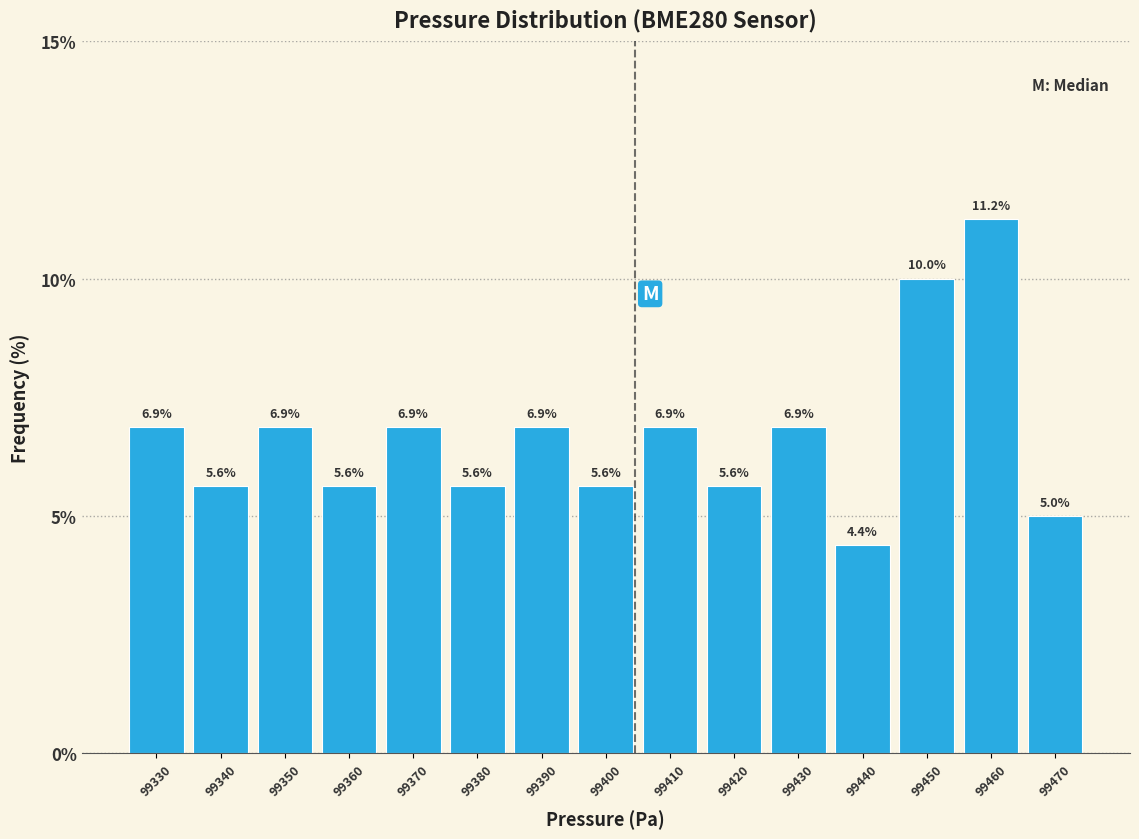

Which category has the highest value across all series?

99460